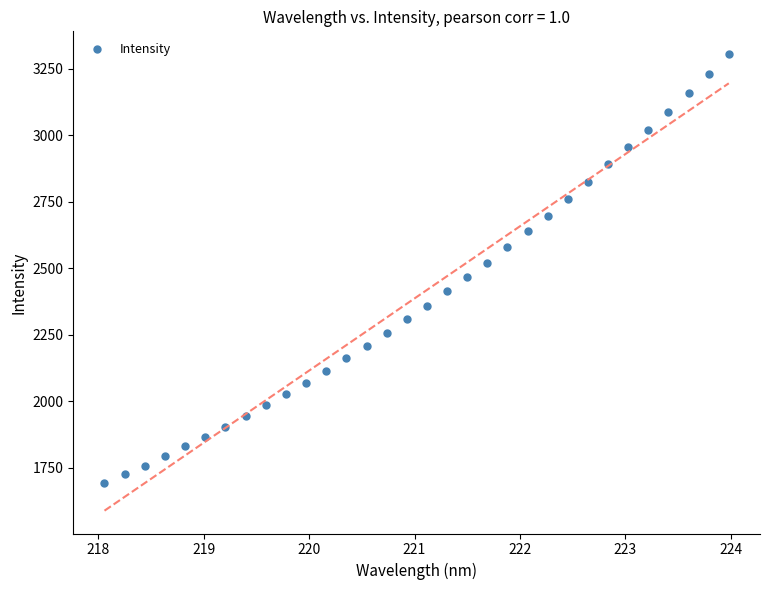

What is the range of Y values (max minus min)?

1611.2